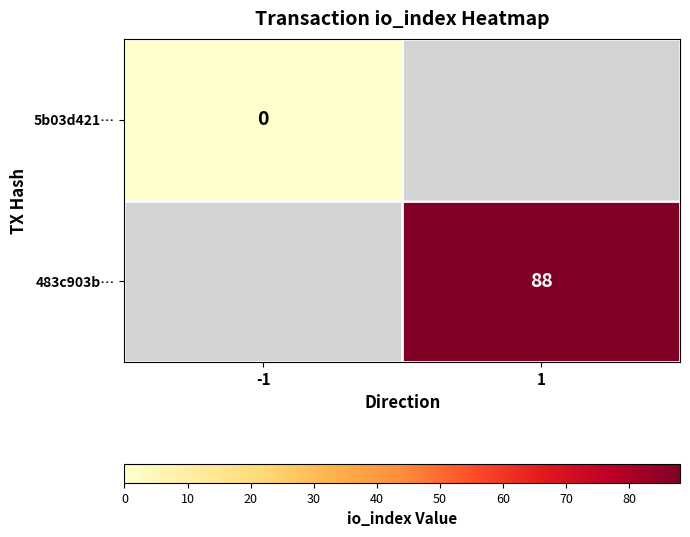

True or false: 483c903b… has a value of 88 at 1.

True